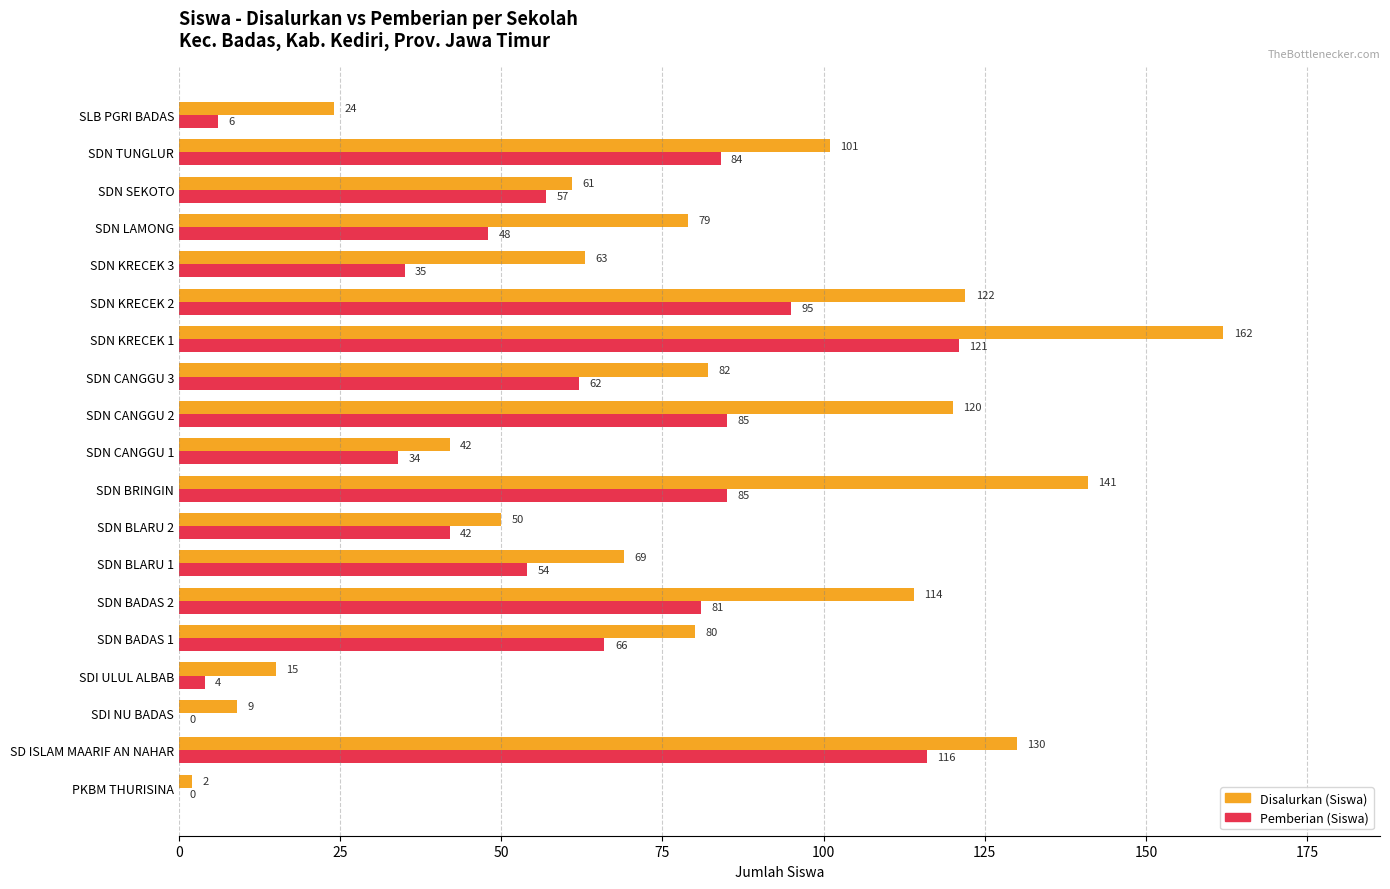

Which series changed the most between SDN BLARU 1 and SDN KRECEK 3?

Pemberian (Siswa)